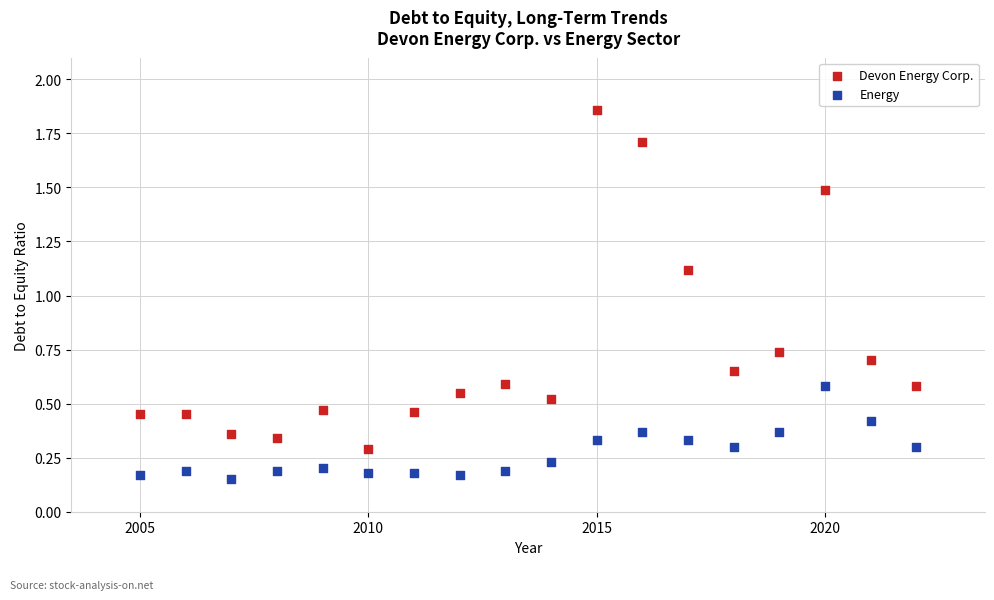

Which series contains the highest Y value?

Devon Energy Corp.